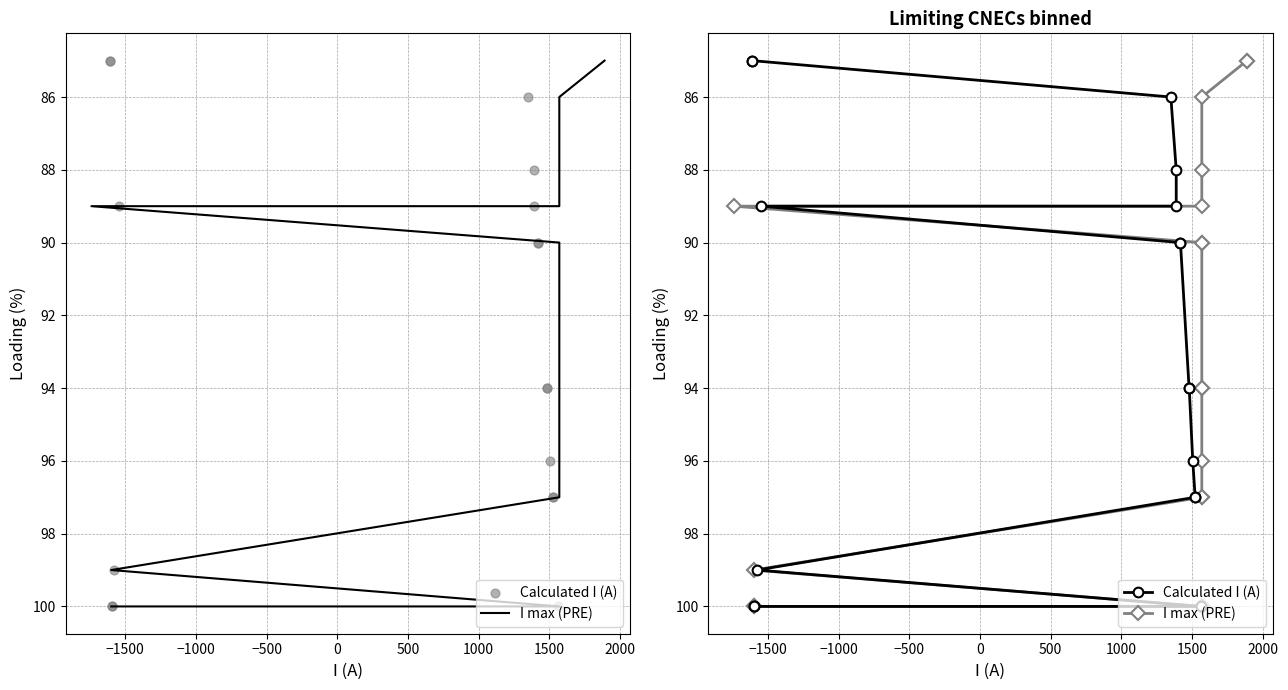

What are all the series names shown in the legend?

I max (PRE), Calculated I (A)